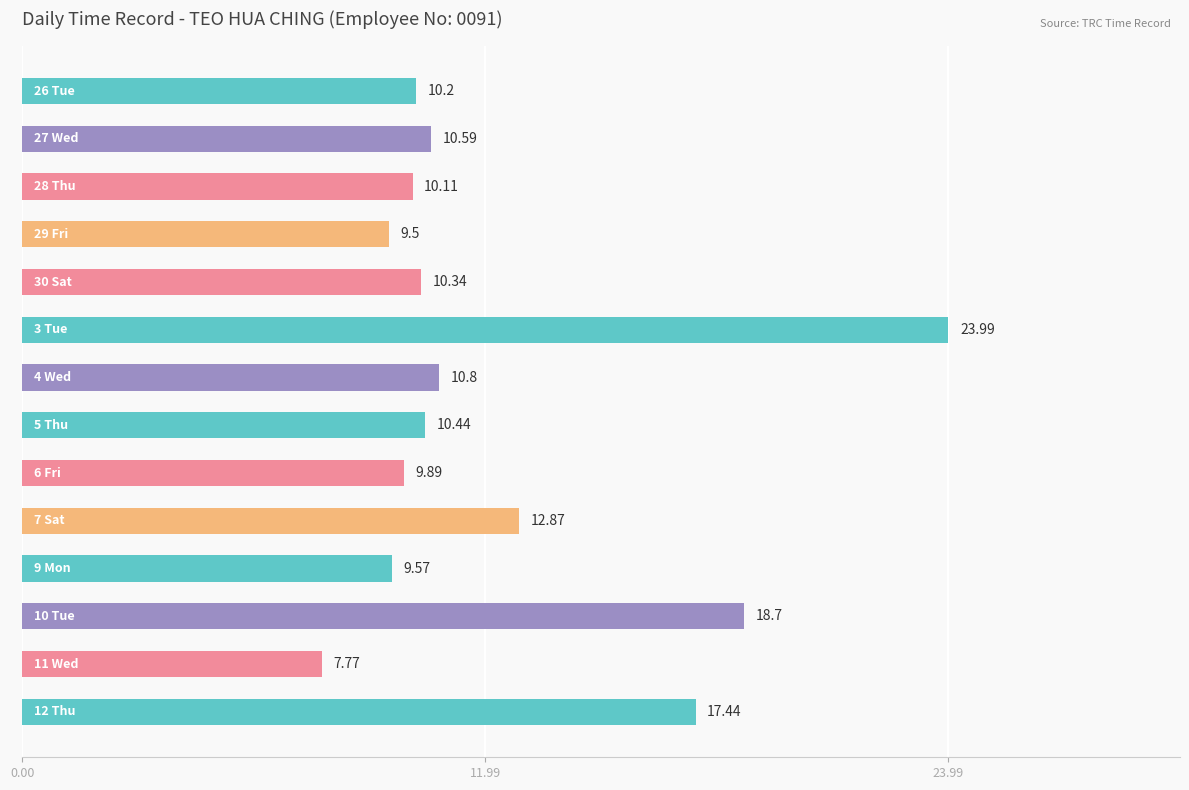

What is the average value?

12.3